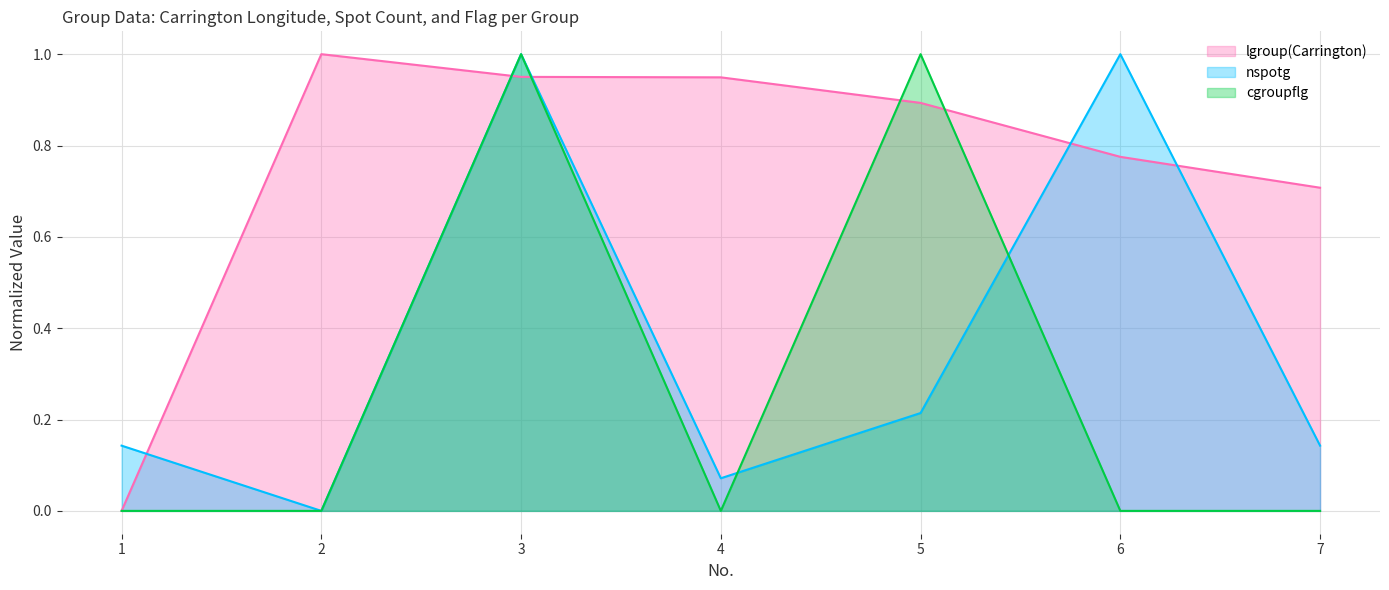

What is the sum of all cgroupflg values?

2.0